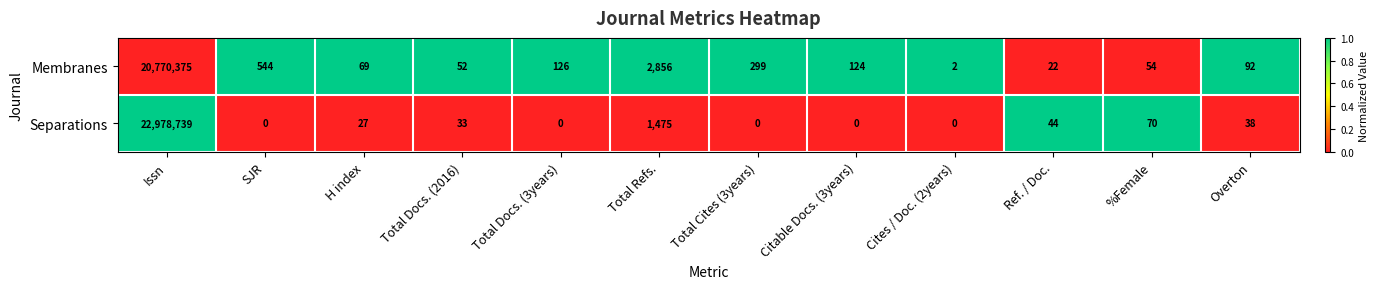

What is the highest value of the Separations series?

22978739